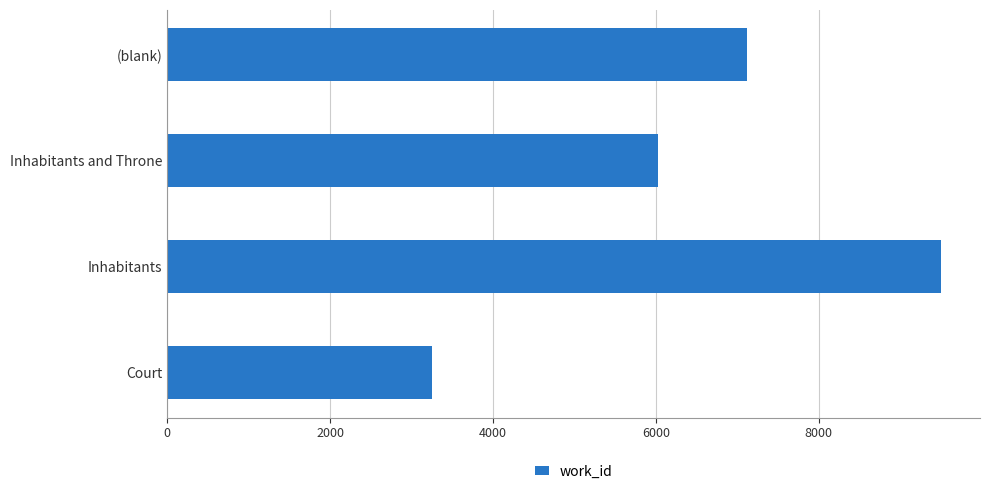

What is the difference between the values at (blank) and Inhabitants and Throne?

1097